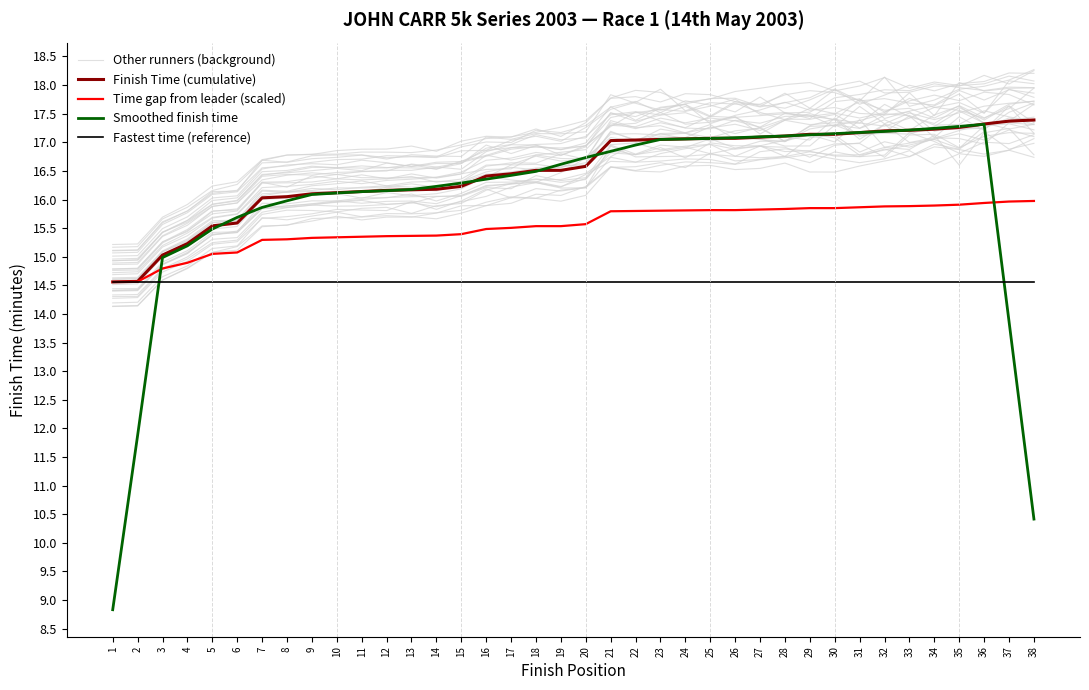

Which has a higher value, 17 or 36?

36